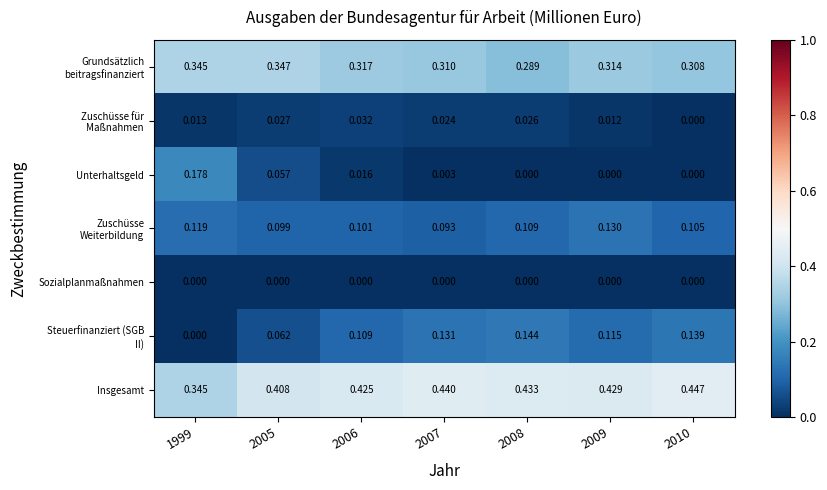

Which series has the widest spread of values?

Unterhaltsgeld